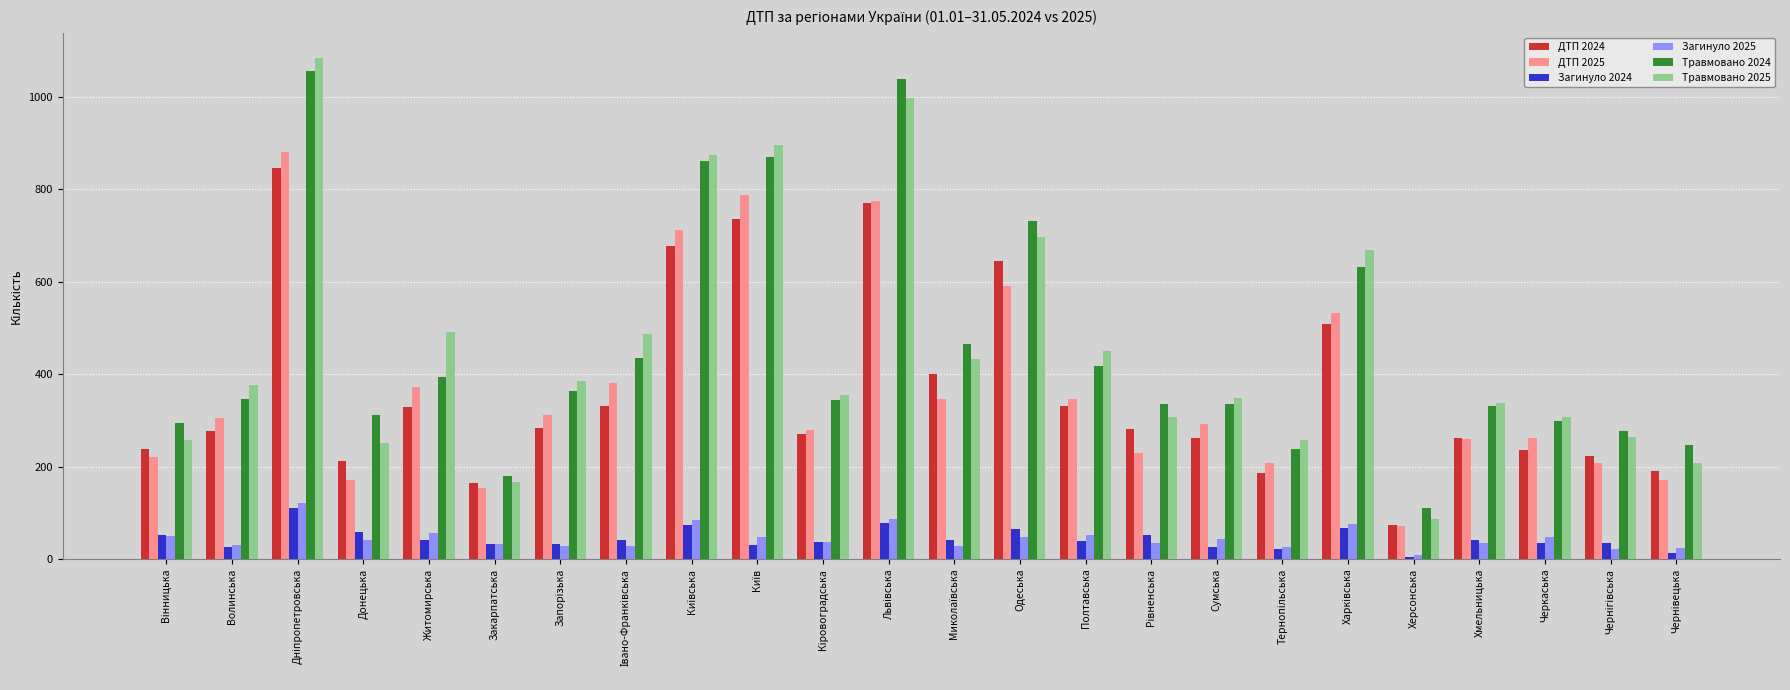

What is the total value across all series at Полтавська?

1638